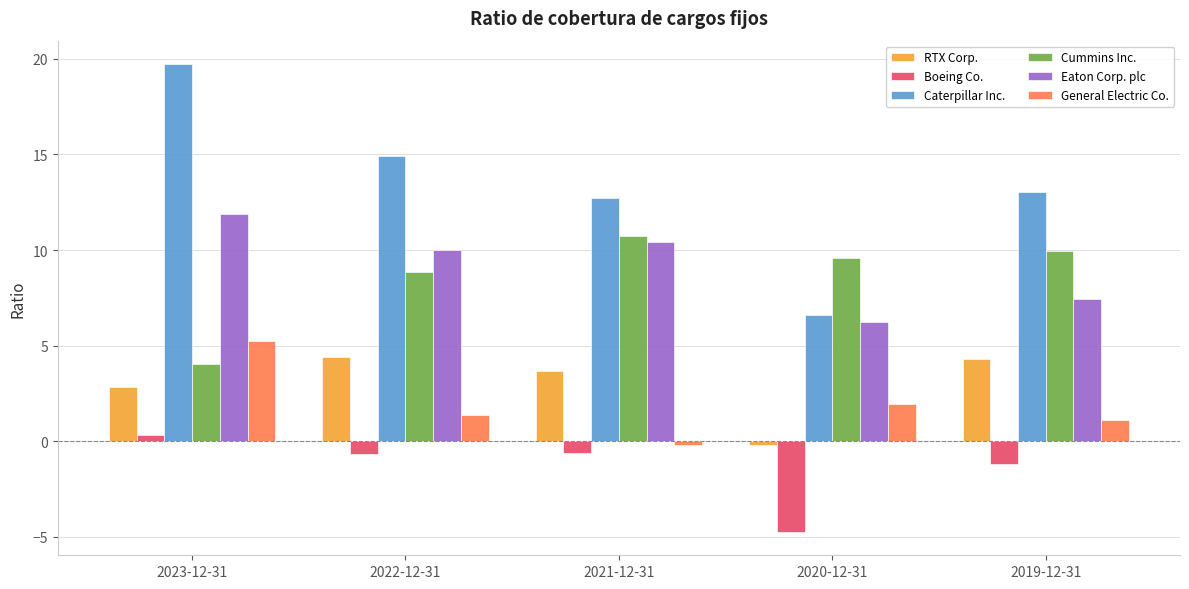

The Caterpillar Inc. series shows 5.8 at 2022-12-31. True or false?

False